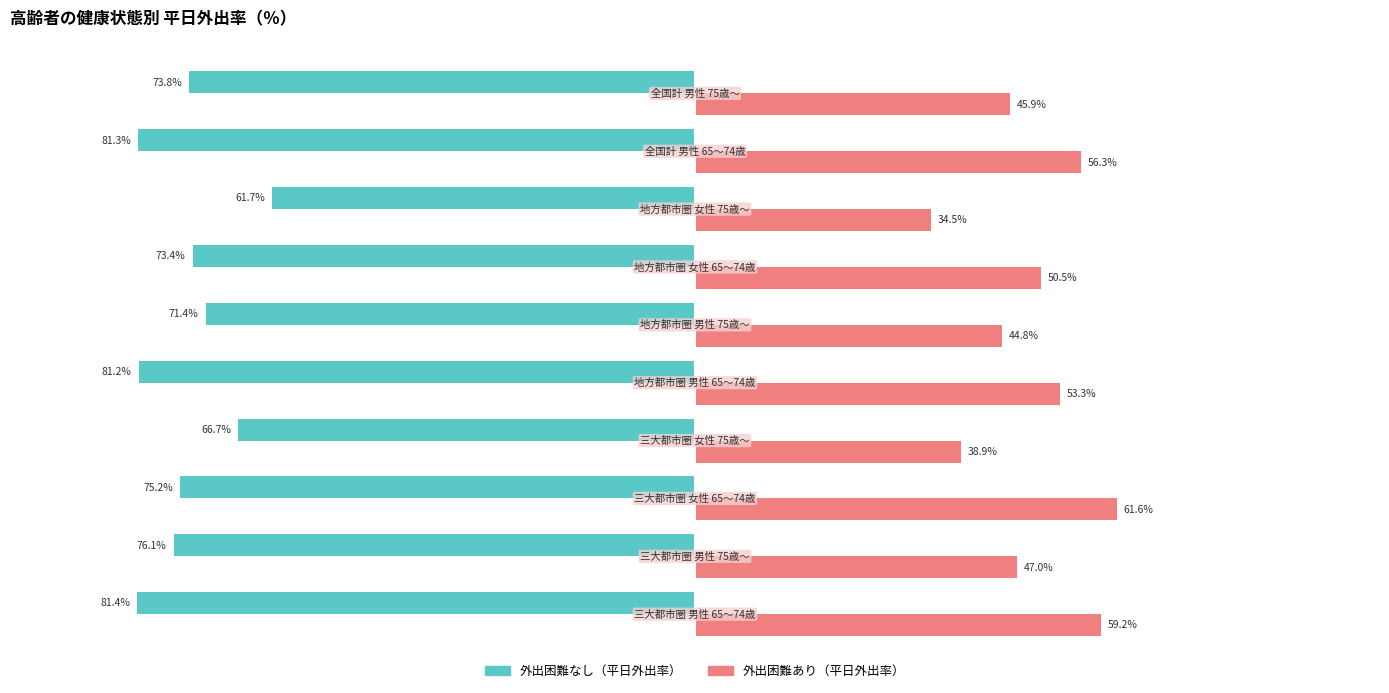

Which series has the widest spread of values?

外出困難あり（平日外出率）